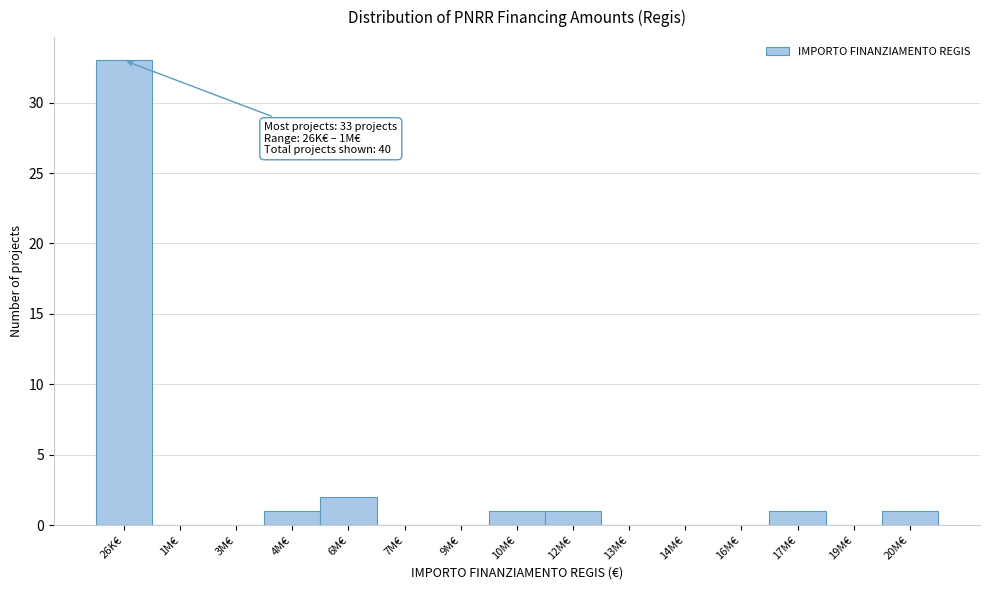

Reading left to right, transcribe all the data shown in this chart.

26K€=33	1M€=0	3M€=0	4M€=1	6M€=2	7M€=0	9M€=0	10M€=1	12M€=1	13M€=0	14M€=0	16M€=0	17M€=1	19M€=0	20M€=1